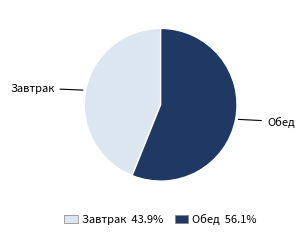

Combined, do Обед and Завтрак account for over 50%?

Yes